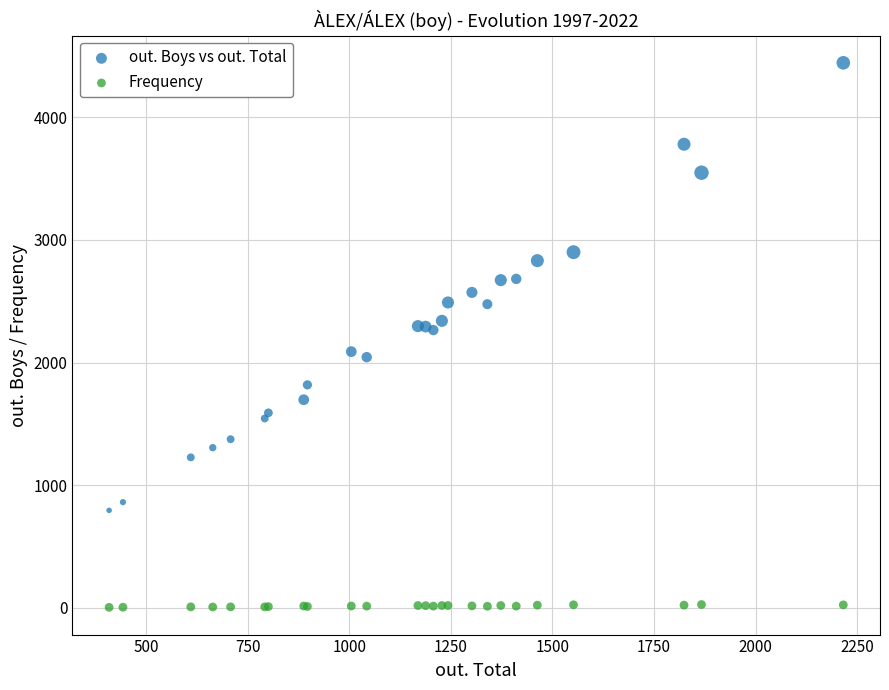

What is the X range (max minus min) for the scatter plot?

1807